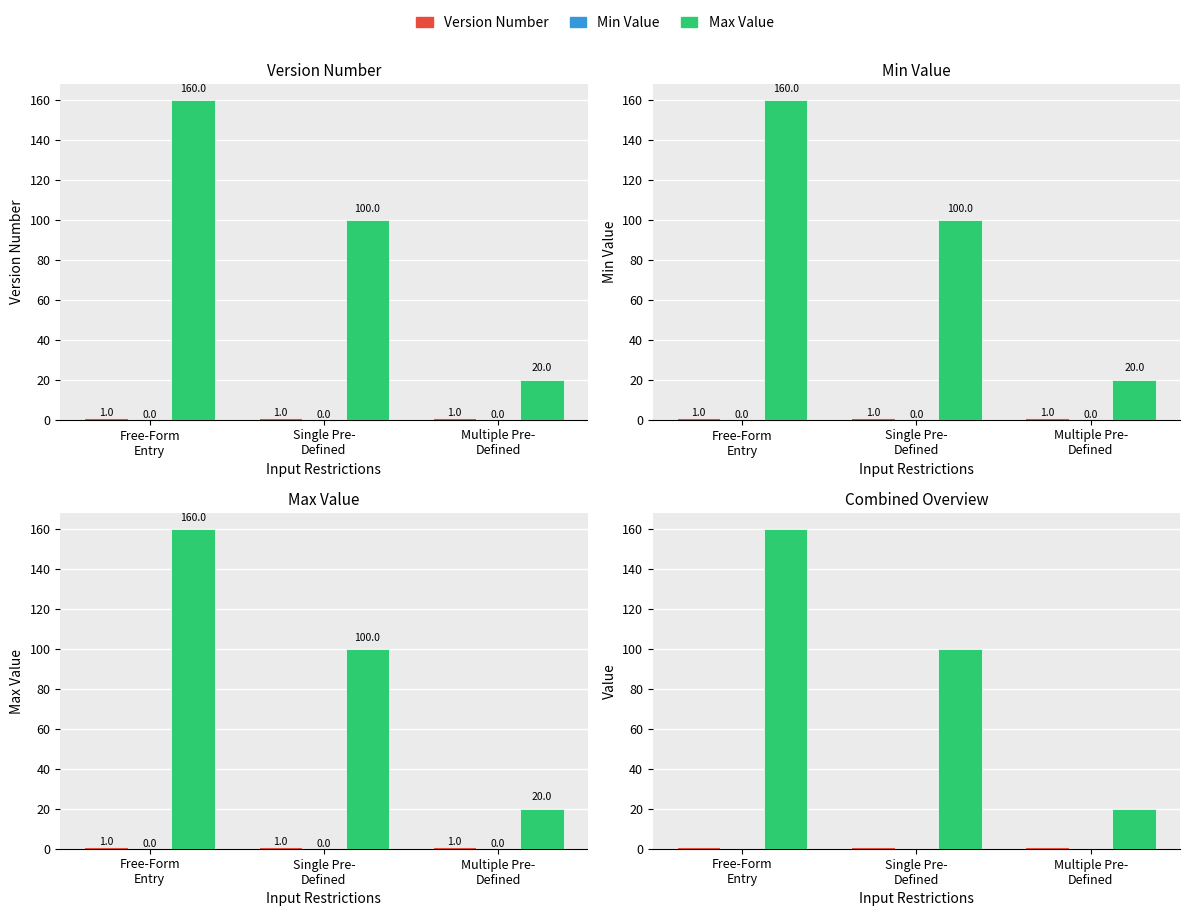

Which series has the largest total across all categories?

Max Value